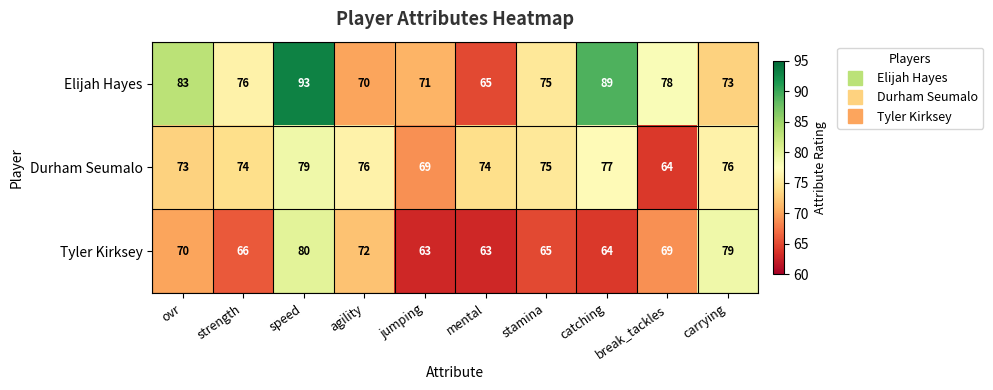

At agility, list the series in order from largest to smallest.

Durham Seumalo, Tyler Kirksey, Elijah Hayes